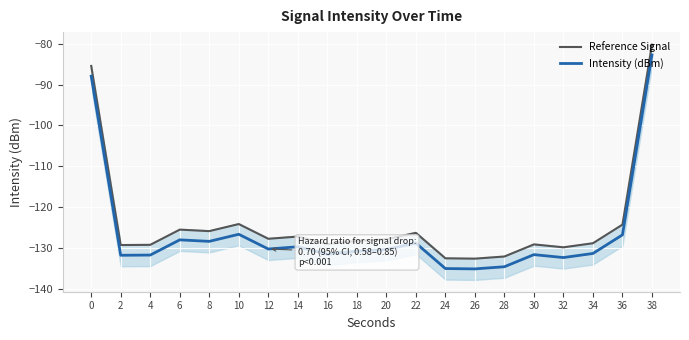

At which category does the chart reach its peak across all series?

38